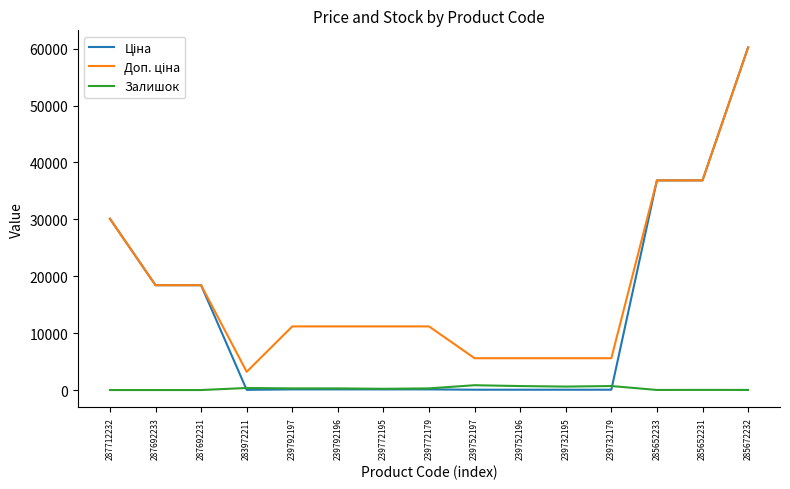

What is the total value across all series at 287712232?

60205.6